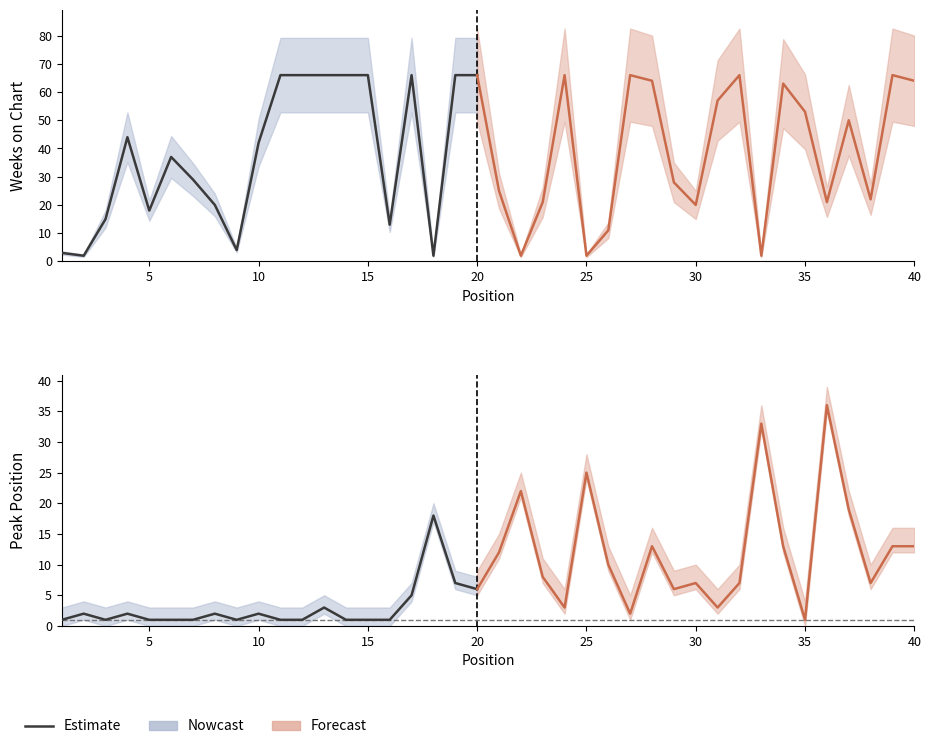

Does the chart display data point markers on the line(s)?

No